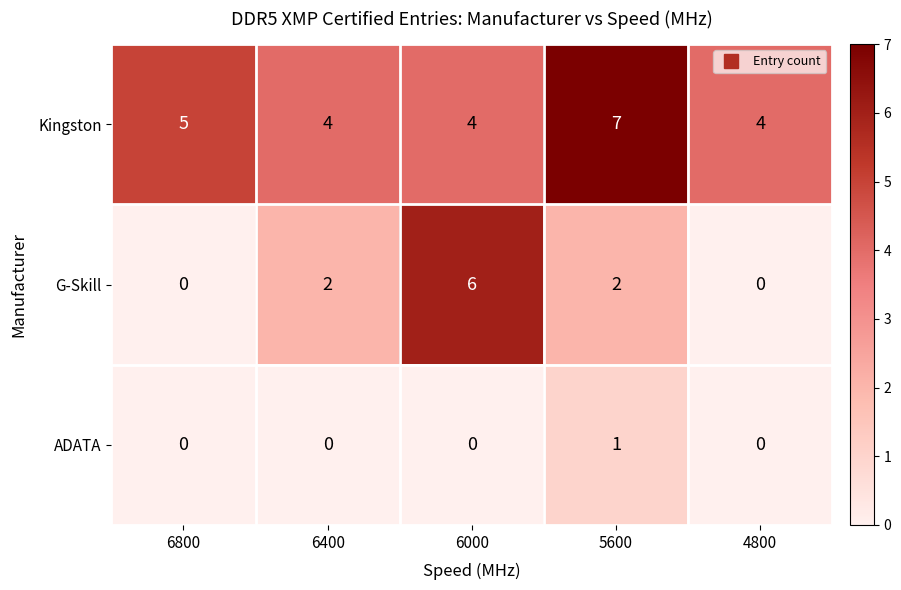

Count the ADATA values in the range 0 to 1.

5